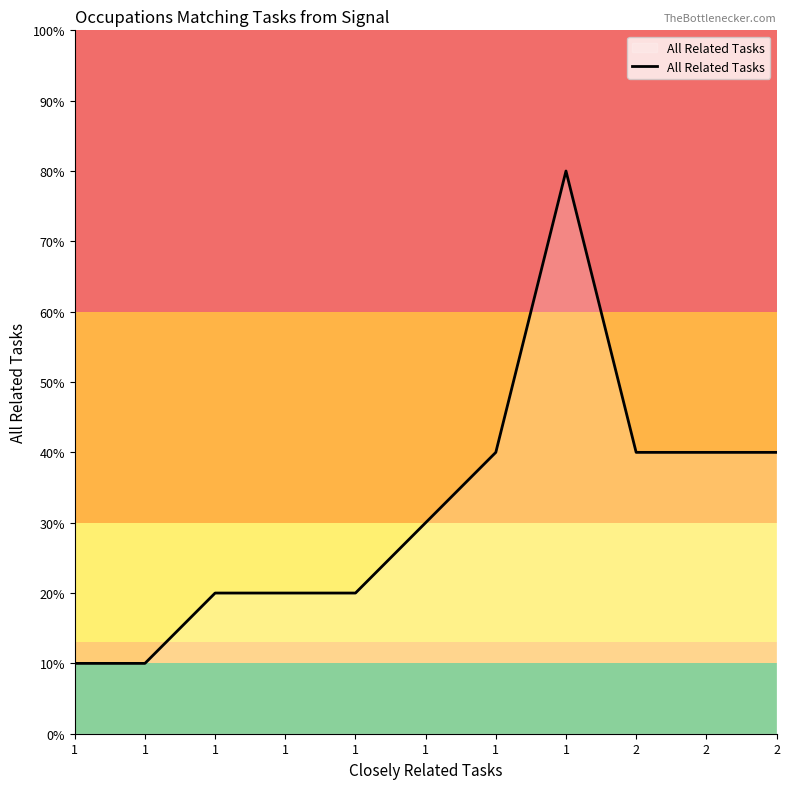

What is the change in value from 1 to 2?

+2